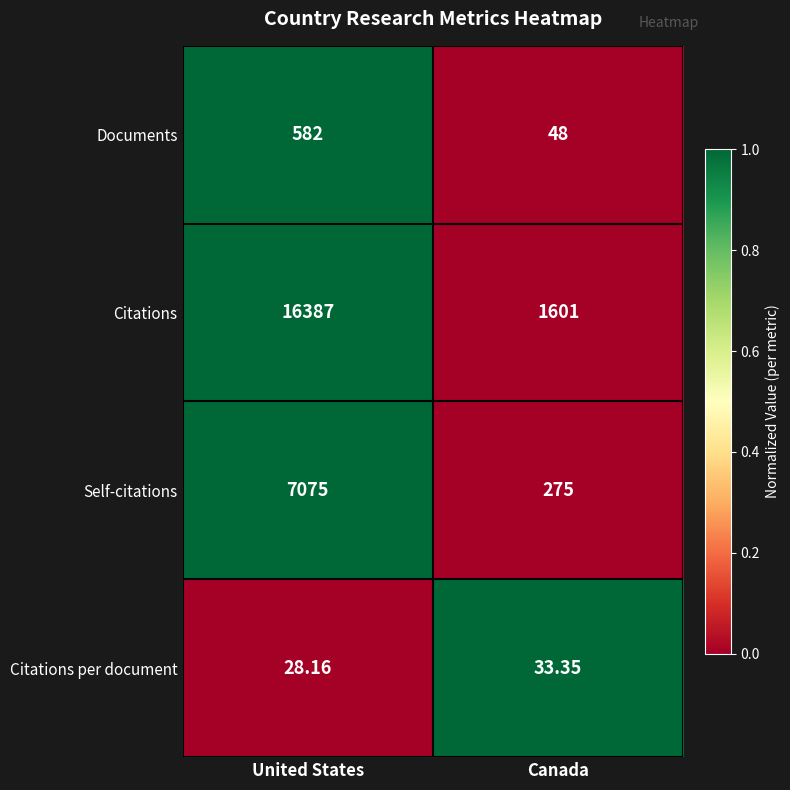

Rank the series by their maximum value, from lowest to highest.

Citations per document, Documents, Self-citations, Citations